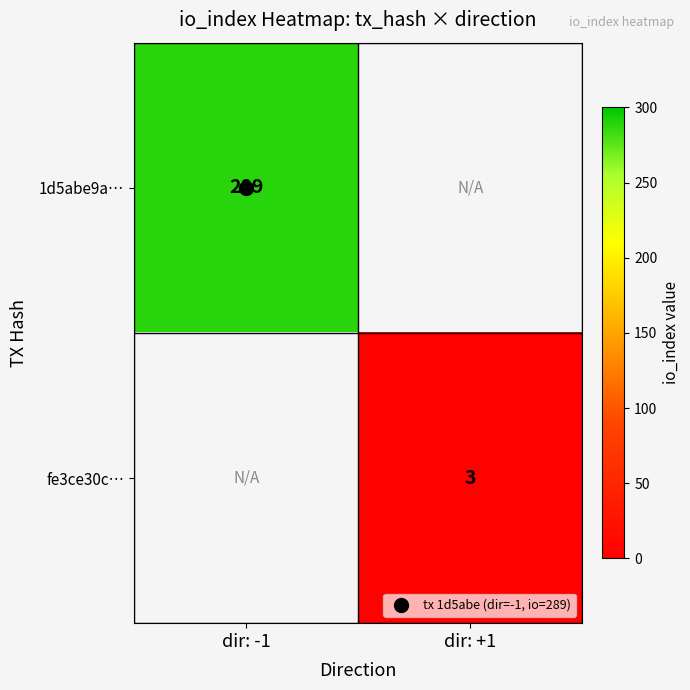

List the labels in order of 1d5abe9a… value, smallest first.

dir: -1, dir: +1